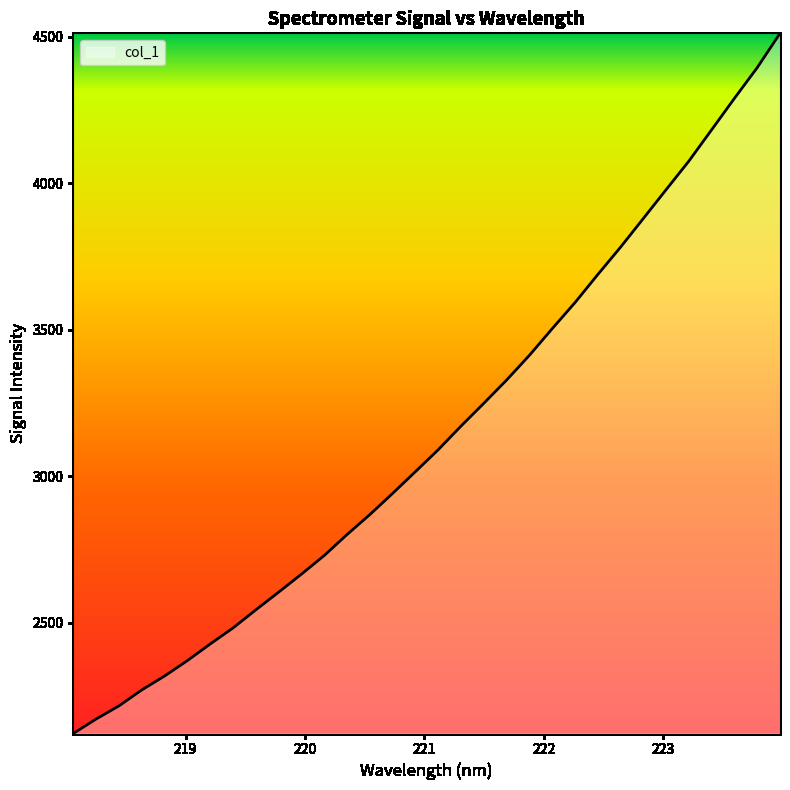

What is the maximum value shown in the chart?

4512.2